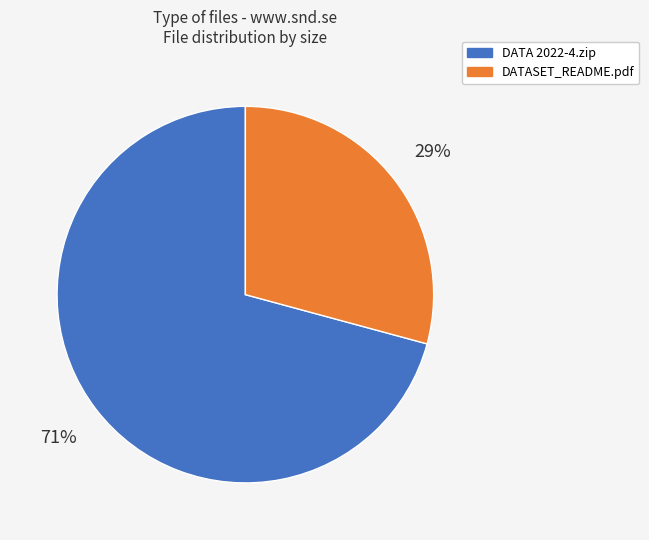

The DATASET_README.pdf slice represents 19% of the pie. True or false?

False